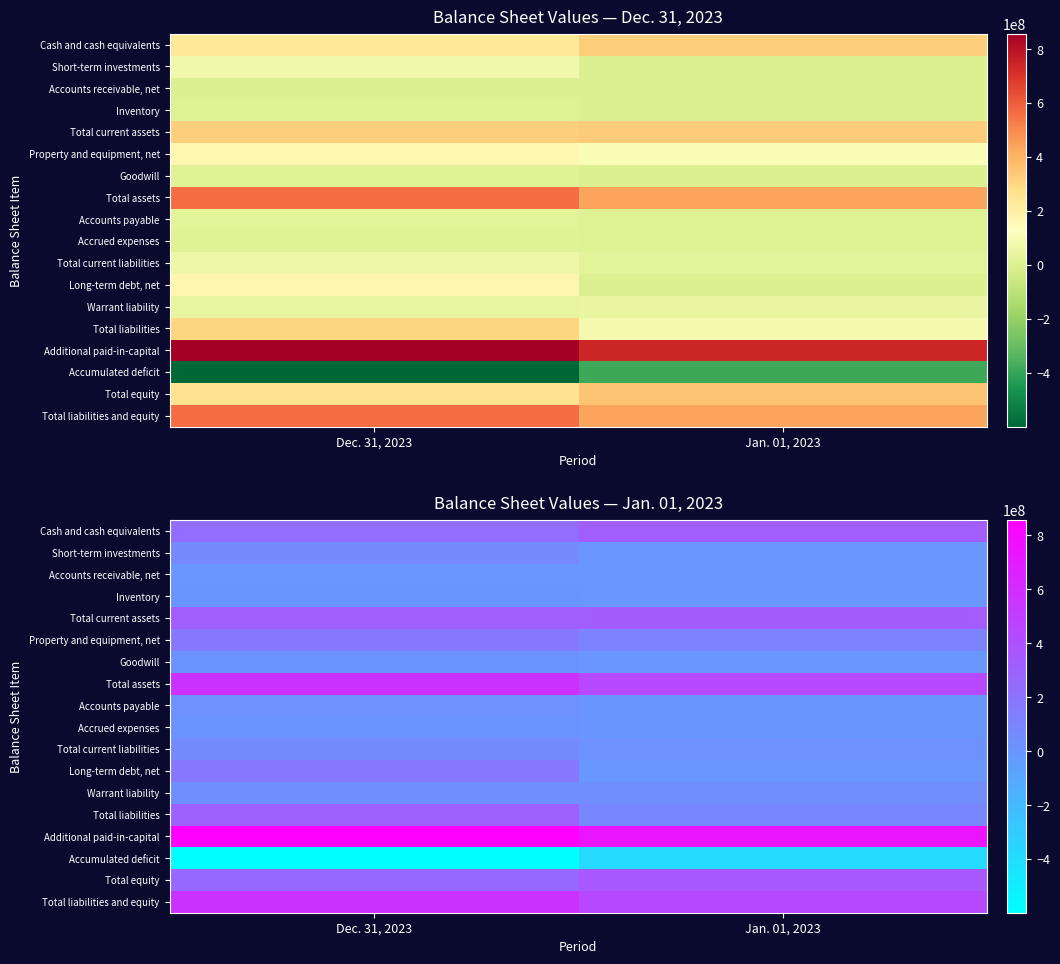

What is the difference between the Accumulated deficit values at Dec. 31, 2023 and Jan. 01, 2023?

214071000